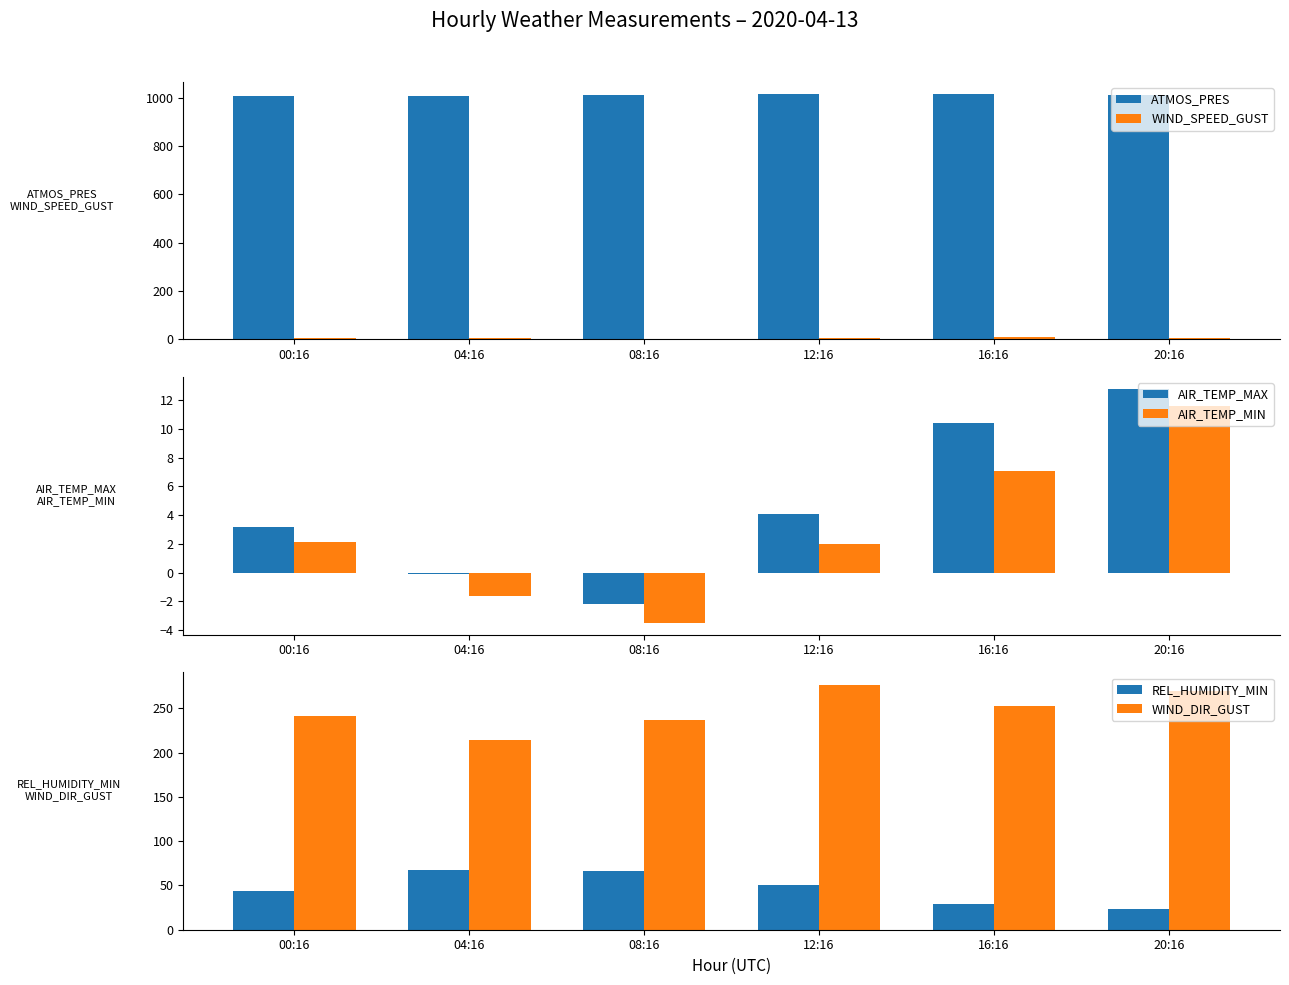

What are all the series names shown in the legend?

ATMOS_PRES, WIND_SPEED_GUST, AIR_TEMP_MAX, AIR_TEMP_MIN, REL_HUMIDITY_MIN, WIND_DIR_GUST